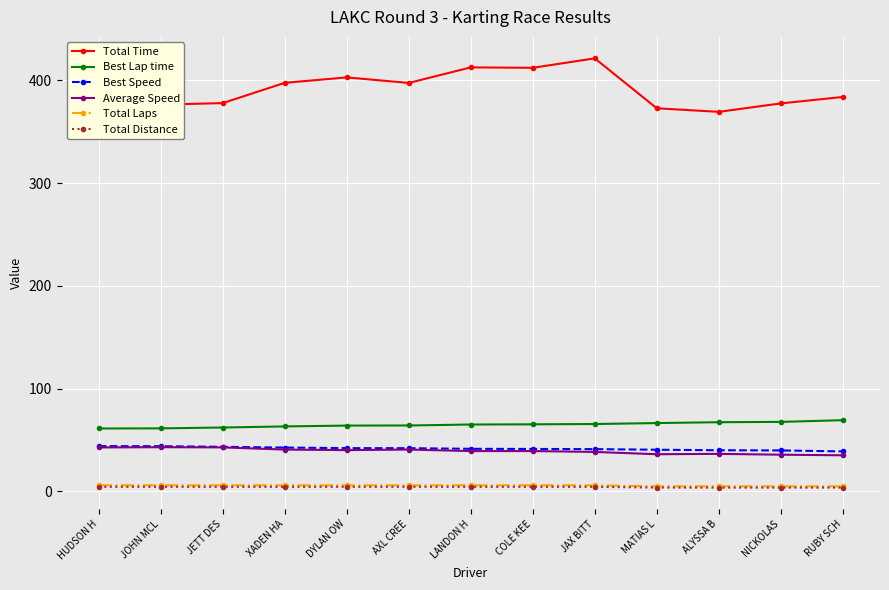

Is the value of Best Lap time at DYLAN OW greater than the value of Best Speed at JOHN MCL?

Yes